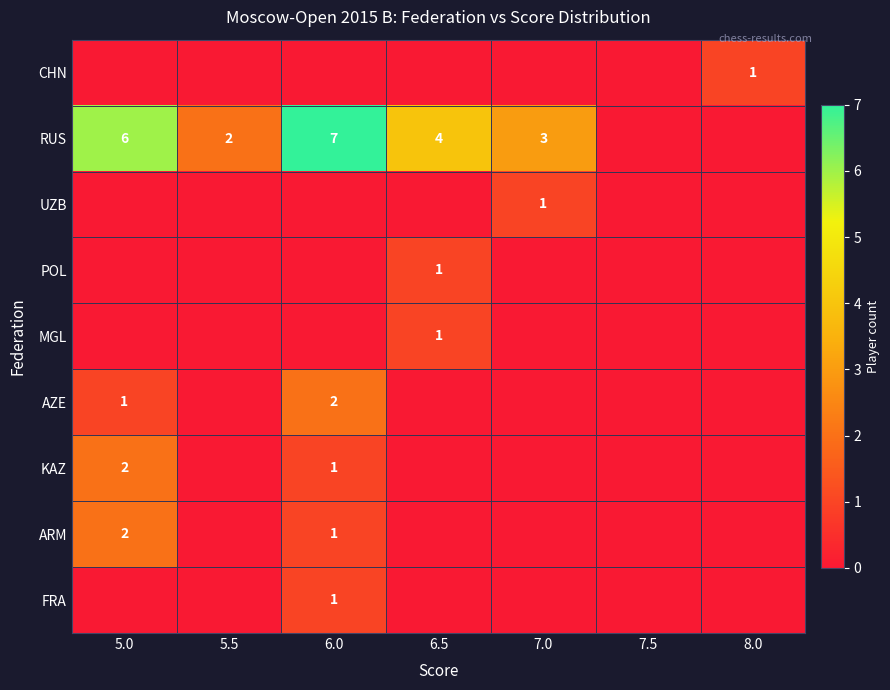

True or false: RUS has a value of 2 at 5.5.

True